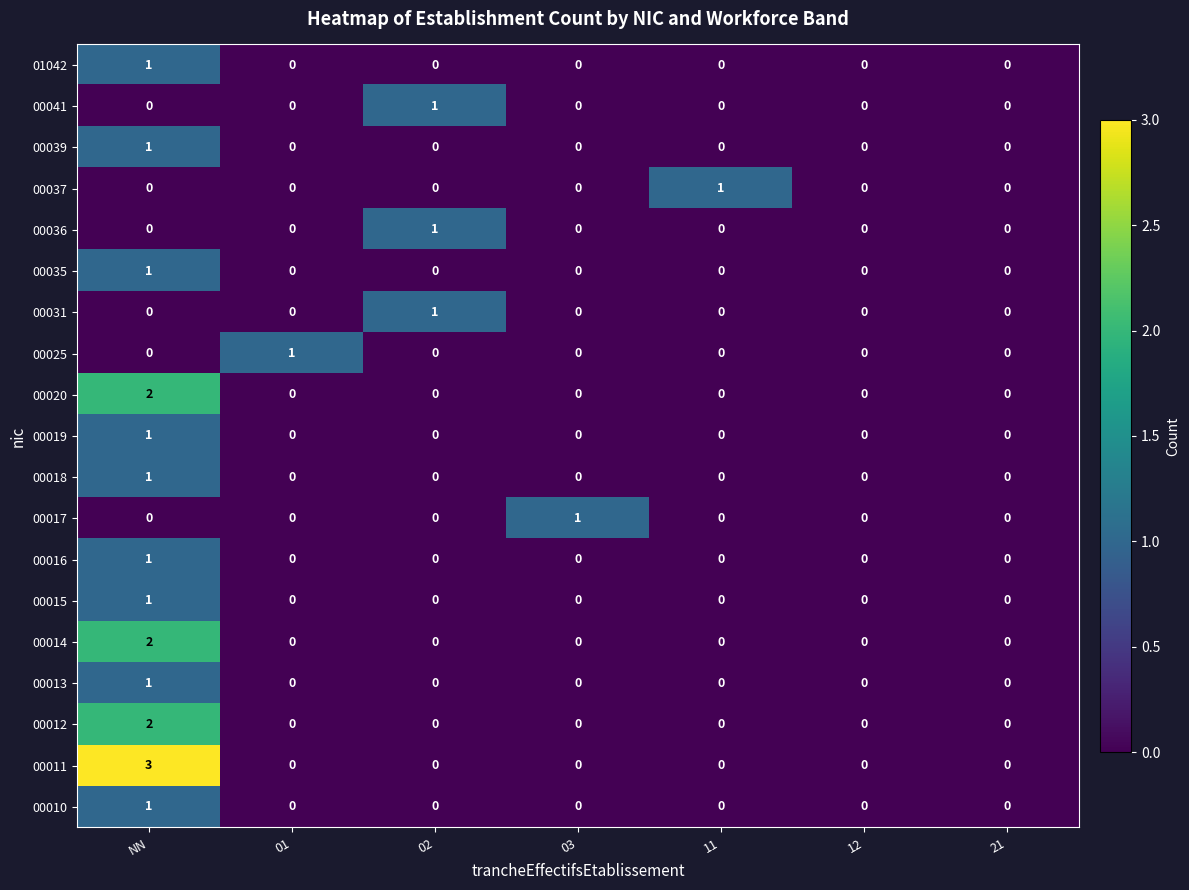

Which series has the largest range (max minus min)?

00011